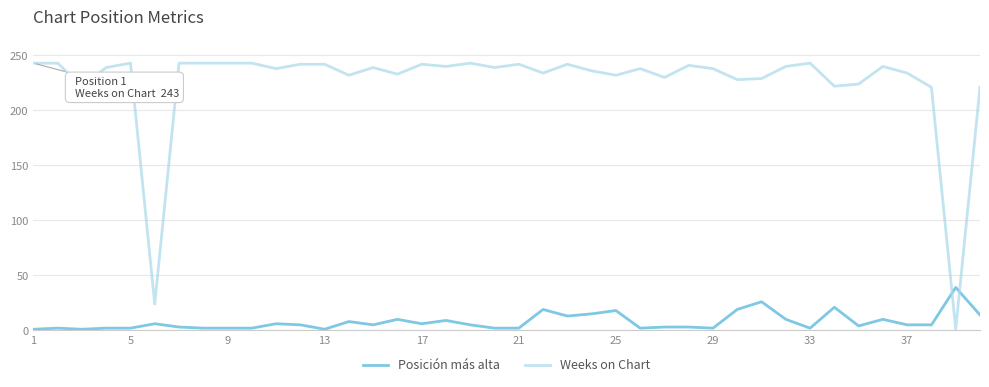

What is the highest value of the Weeks on Chart series?

243